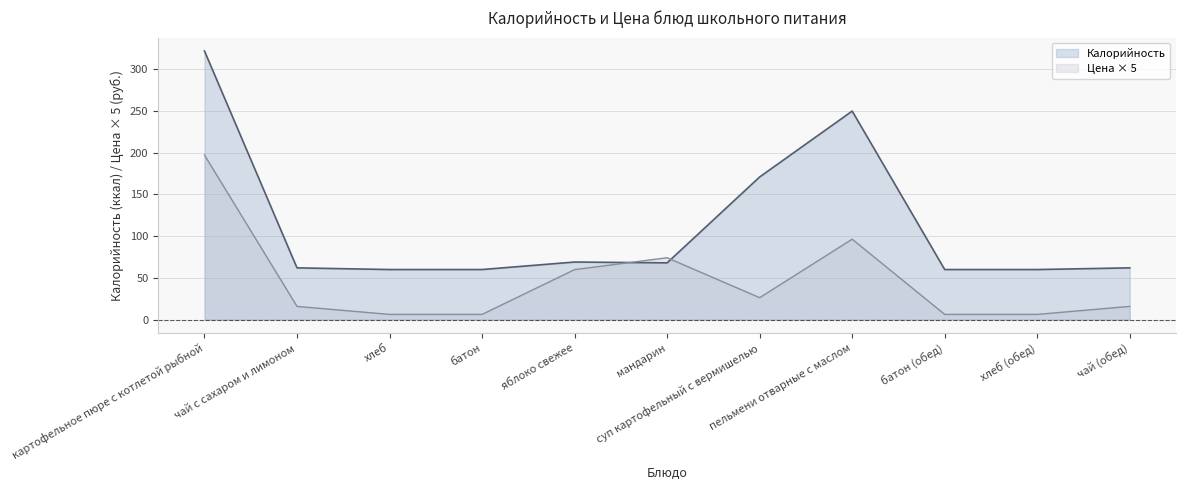

Rank the categories by Калорийность value from lowest to highest.

хлеб, батон, батон (обед), хлеб (обед), чай с сахаром и лимоном, чай (обед), мандарин, яблоко свежее, суп картофельный с вермишелью, пельмени отварные с маслом, картофельное пюре с котлетой рыбной